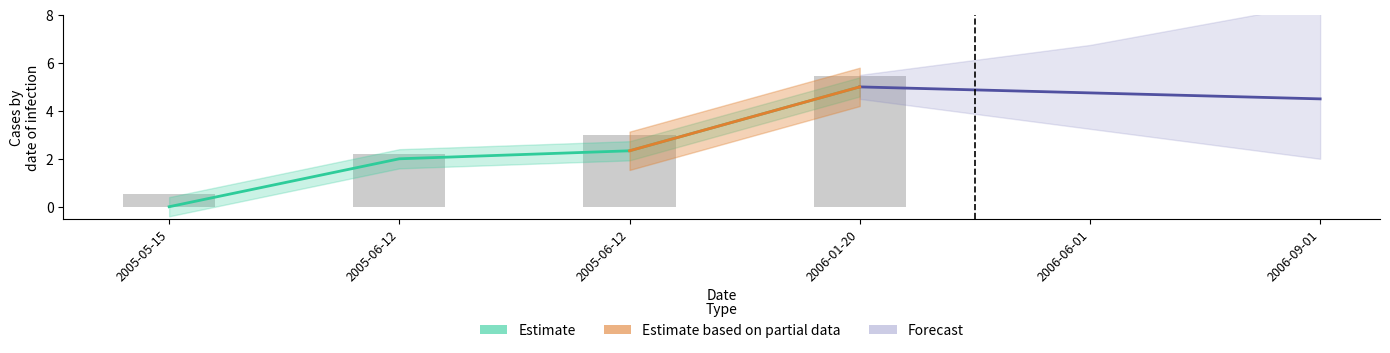

How many bars are there in total?

4